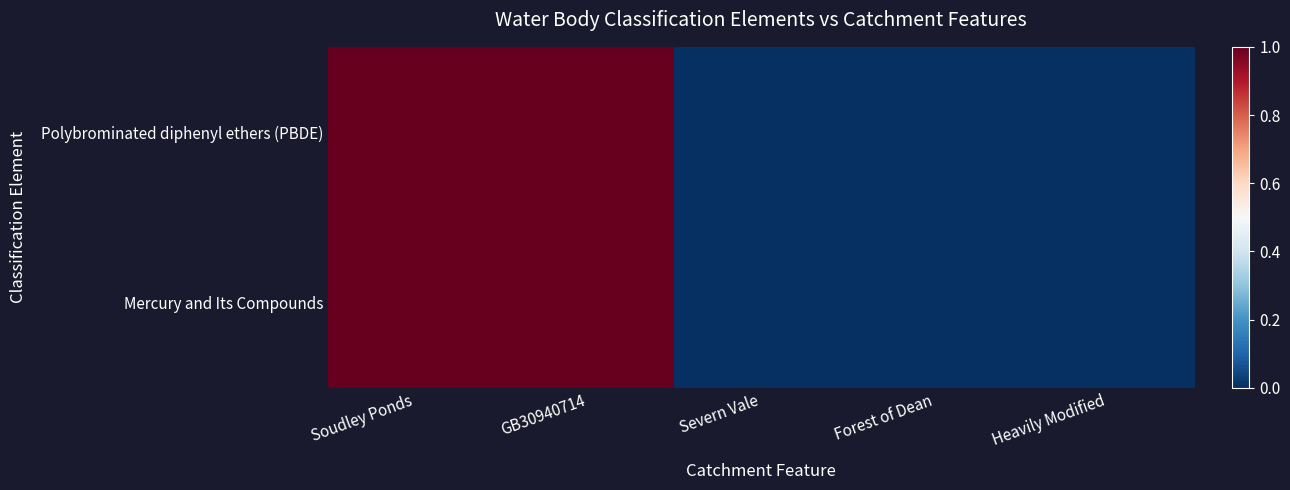

Rank the series at Forest of Dean from lowest to highest value.

Polybrominated diphenyl ethers (PBDE), Mercury and Its Compounds